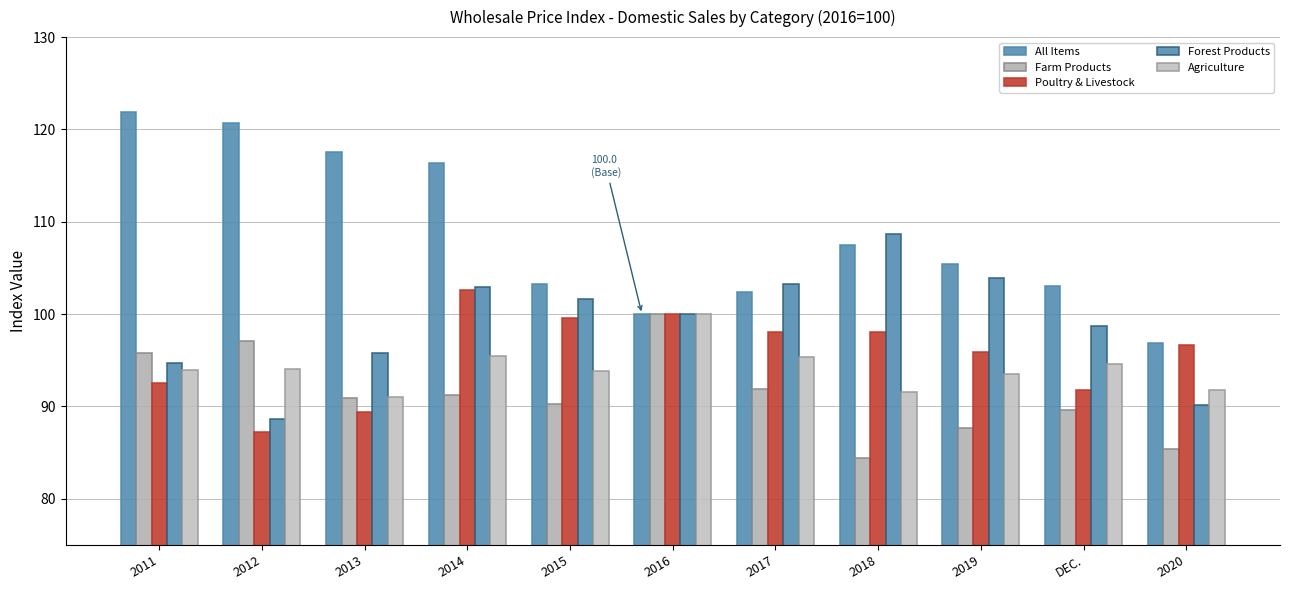

The Forest Products series shows 167.0 at DEC.. True or false?

False